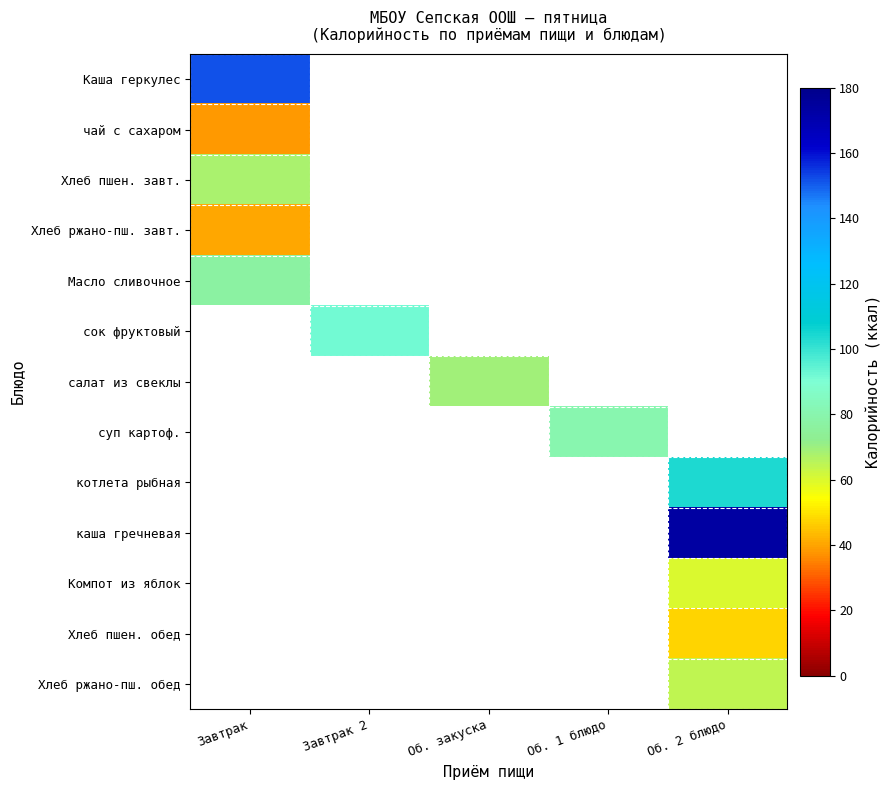

What is the greatest value displayed?

173.6